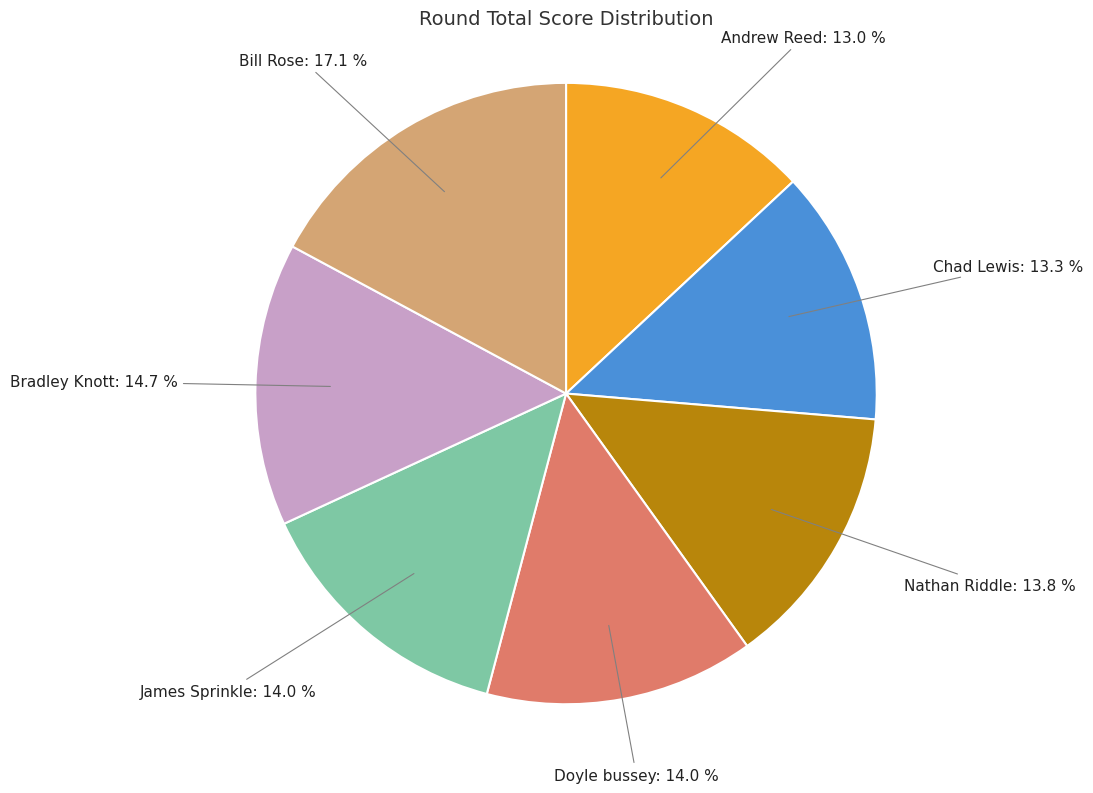

Is Chad Lewis the majority of the pie?

No